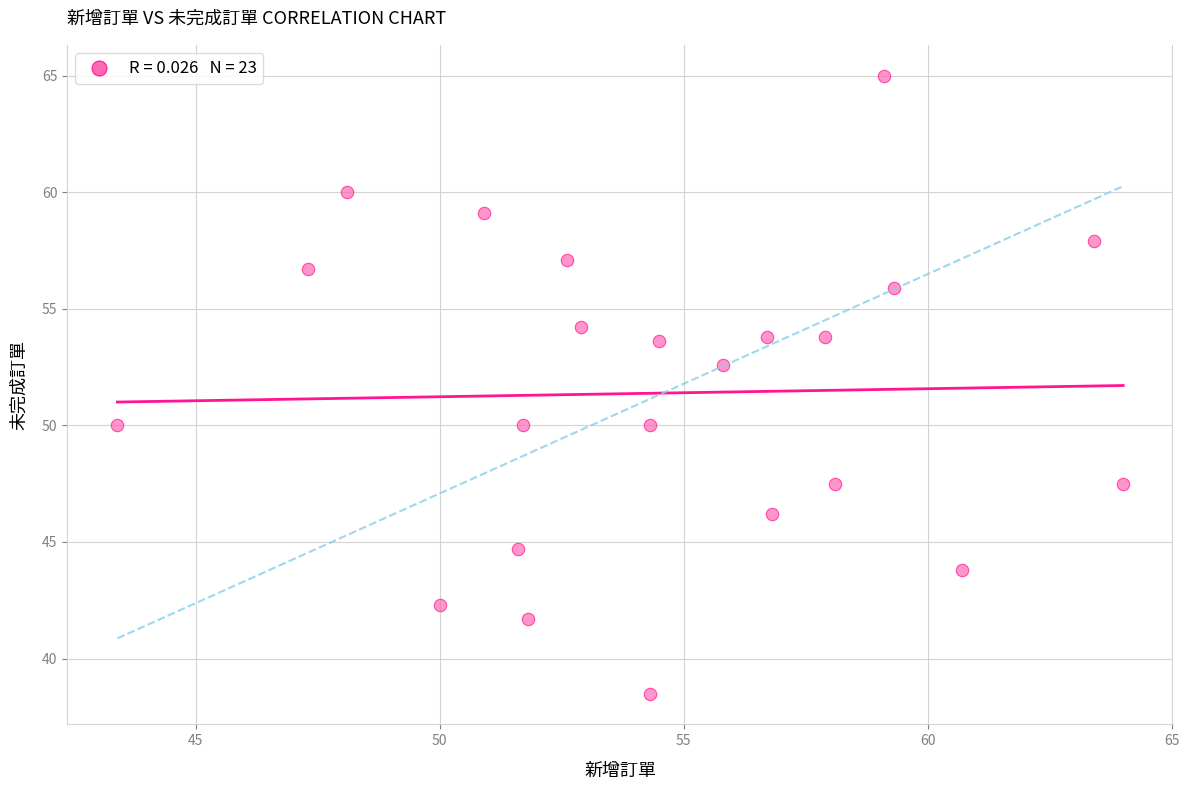

What is the range of Y values (max minus min)?

26.5